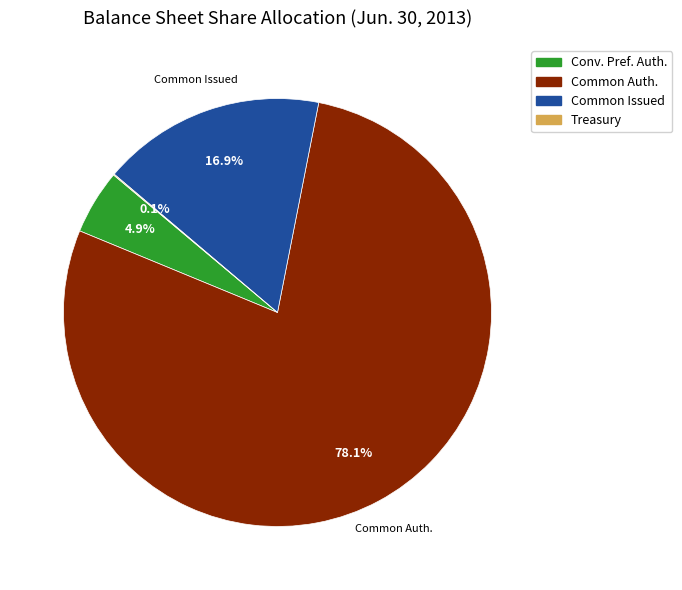

What portion of the pie excludes Common Auth.?

21.9%